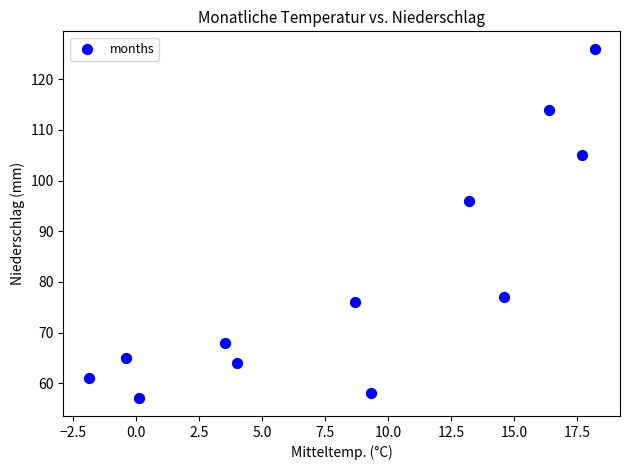

What is the average Y value?

81